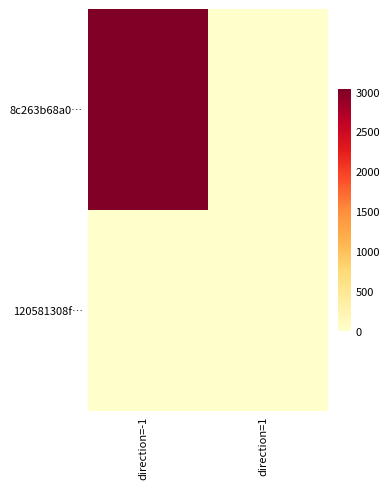

Rank the series by their maximum value, from lowest to highest.

120581308f…, 8c263b68a0…